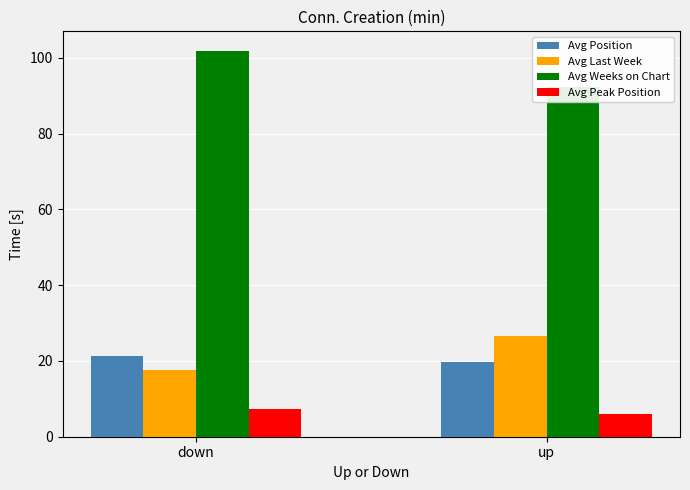

What is the difference between the maximum and minimum values in the Avg Last Week series?

8.8